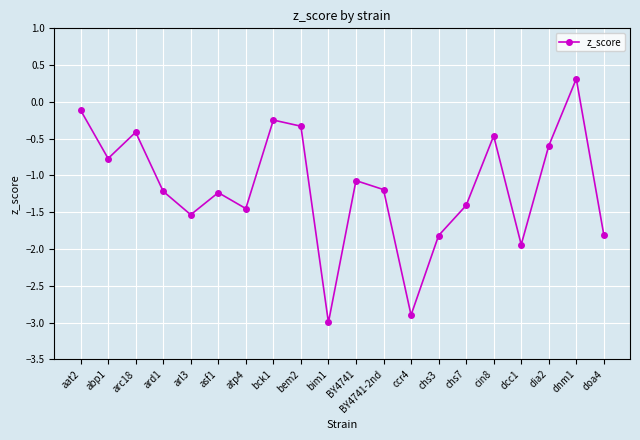

At which category does the chart reach its minimum across all series?

bim1